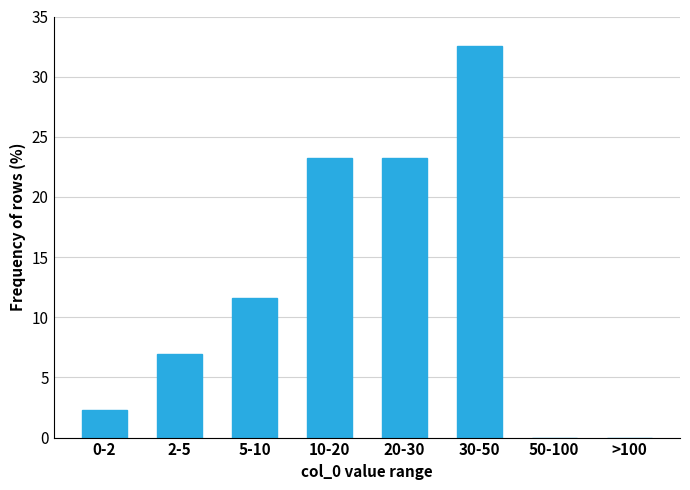

Reading right to left, extract all data points from this chart.

>100=0.0	50-100=0.0	30-50=32.6	20-30=23.3	10-20=23.3	5-10=11.6	2-5=7.0	0-2=2.3